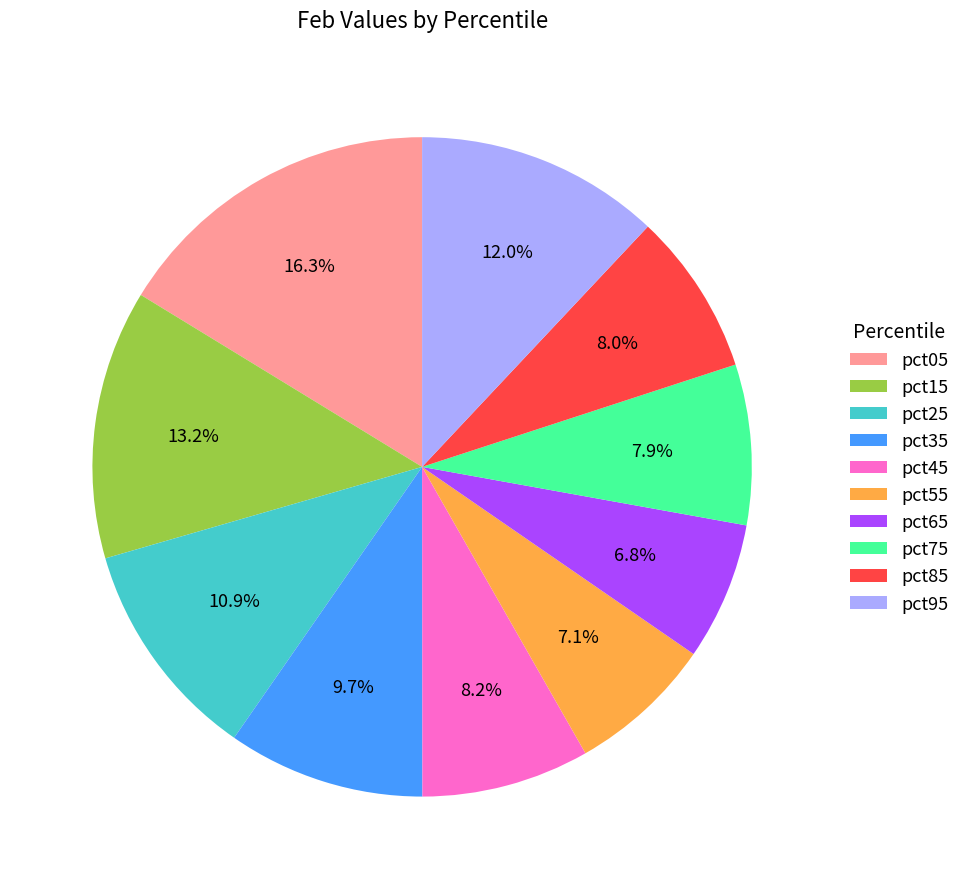

What percentage is NOT represented by pct45?

91.8%